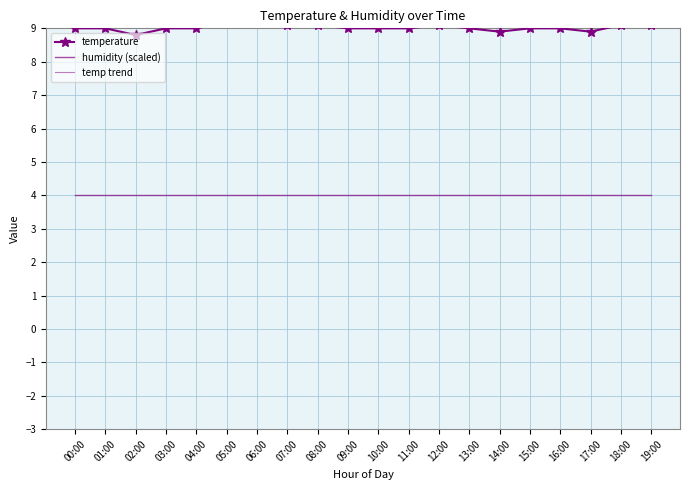

At which label is temp trend closest to 9?

00:00